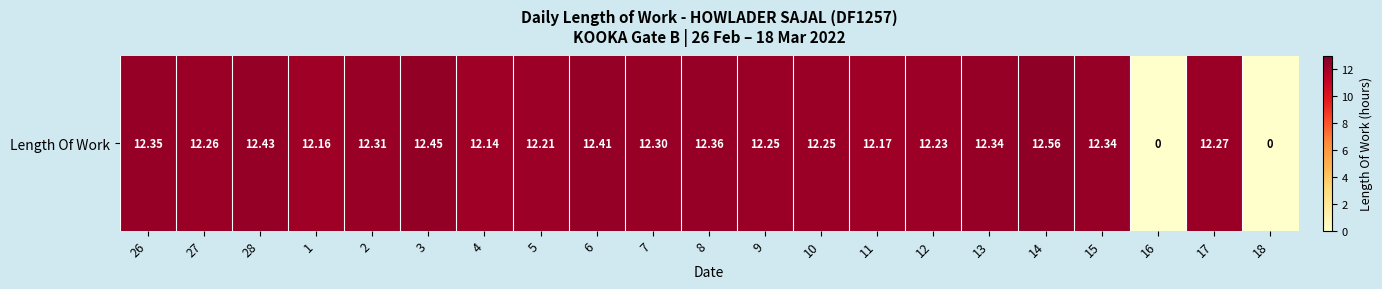

How many values are above zero?

19